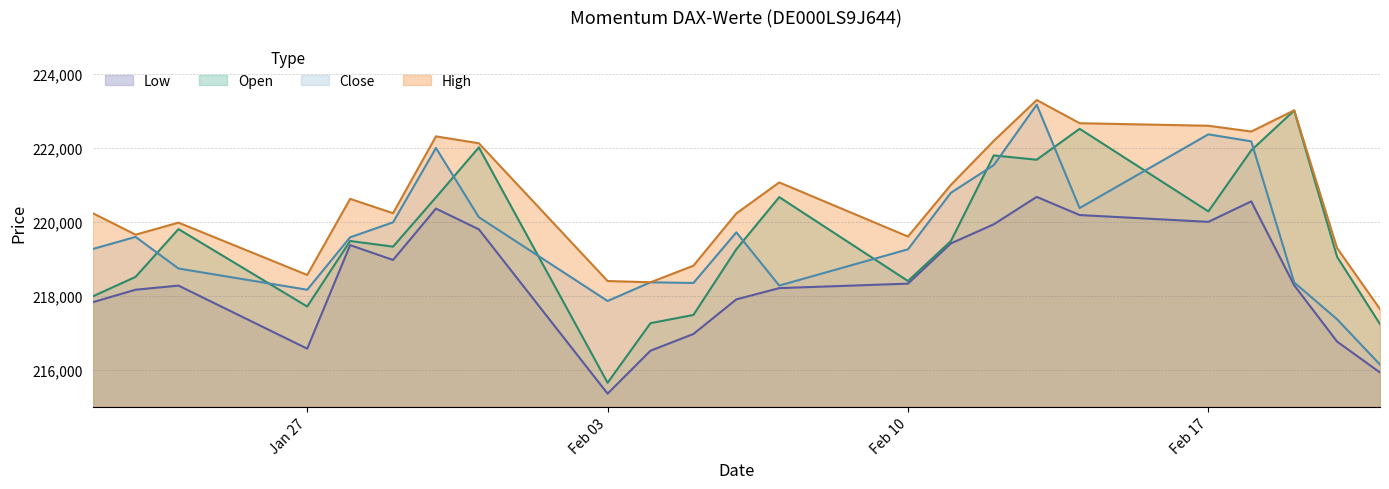

True or false: High and Low cross at least once.

False